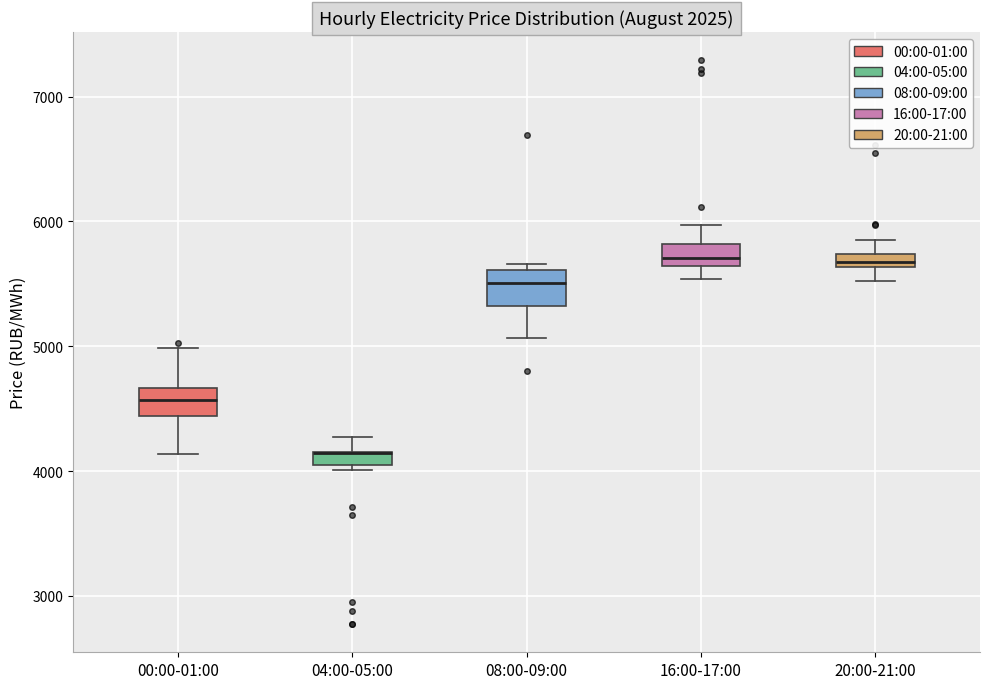

Where is the upper edge of the box for 04:00-05:00 on the y-axis? The values are not printed on the chart, so give them approximately, as read against the axis.

4200